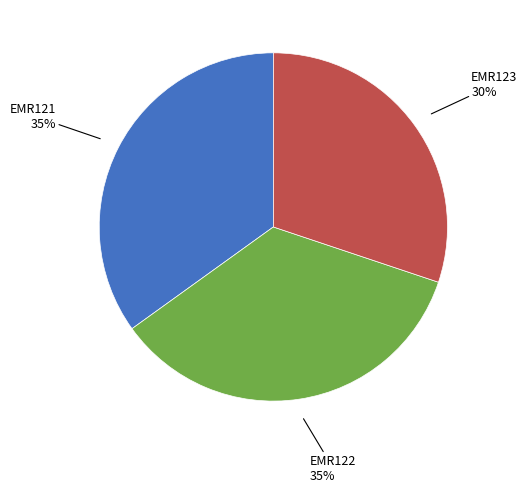

To the nearest percent, what is the difference between the largest and smallest slice percentages?

5%